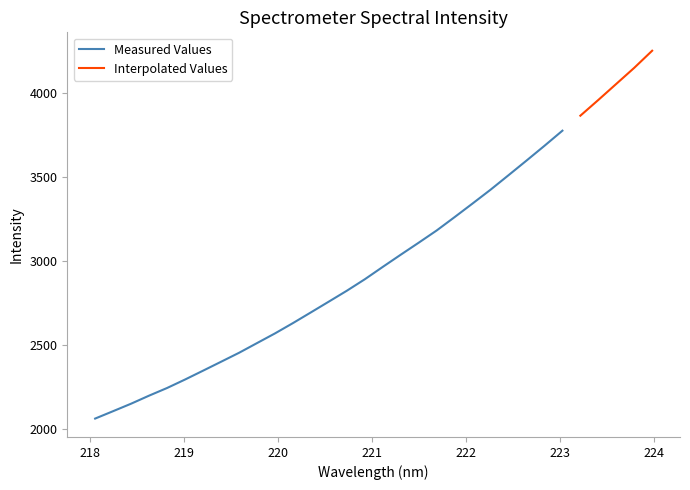

Does the chart have visible grid lines?

No